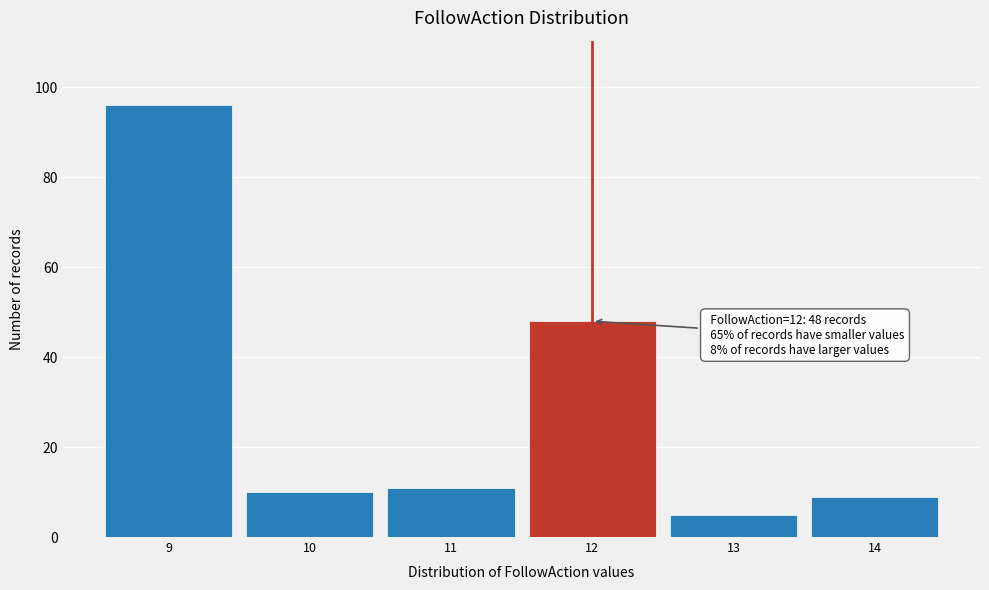

Over which range of the x-axis is the bar tallest?

8.5 to 9.5